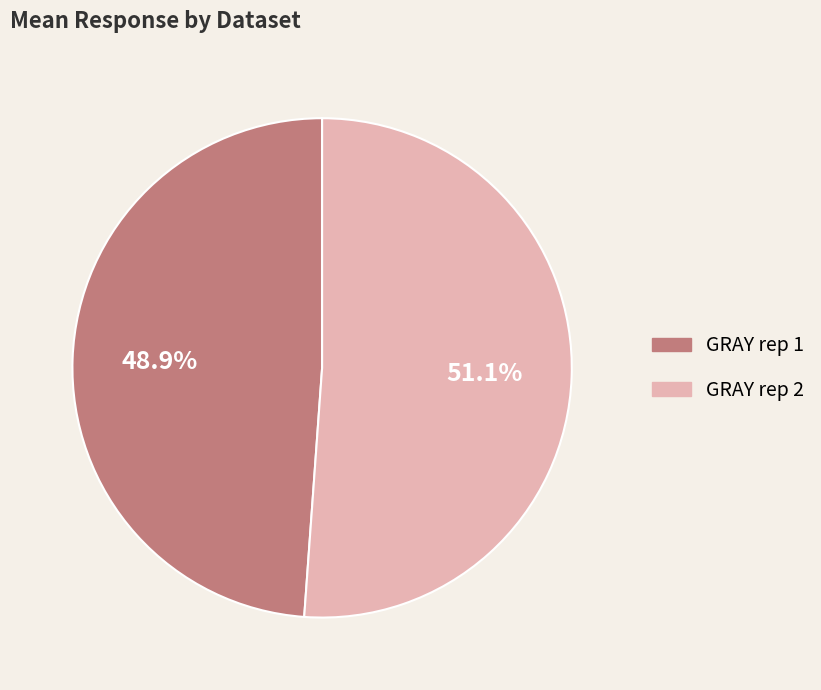

Is there a majority slice in this chart?

Yes